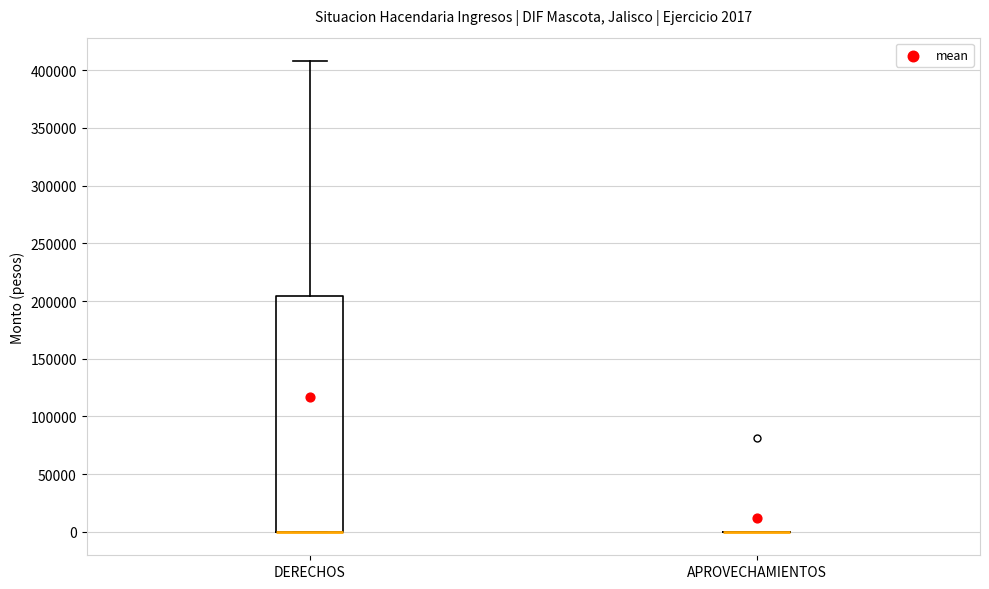

Comparing the boxes themselves (not the whiskers), which one is the tallest?

DERECHOS